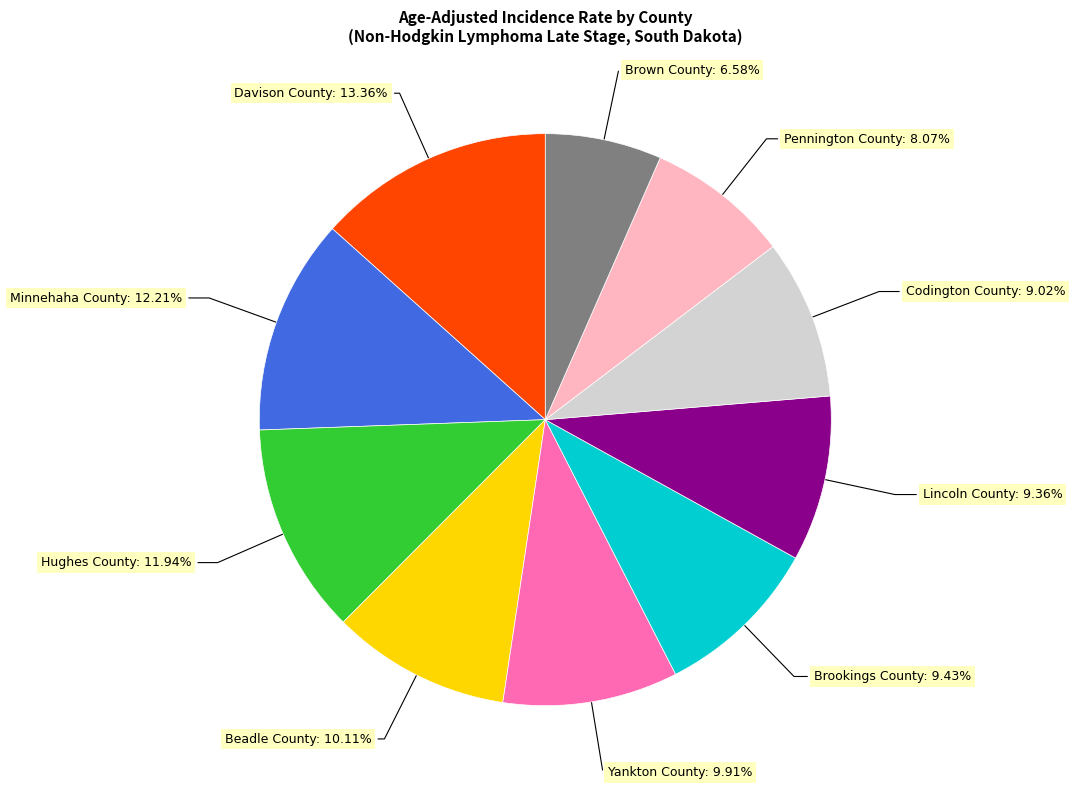

To the nearest percent, what is the difference between the largest and smallest slice percentages?

7%